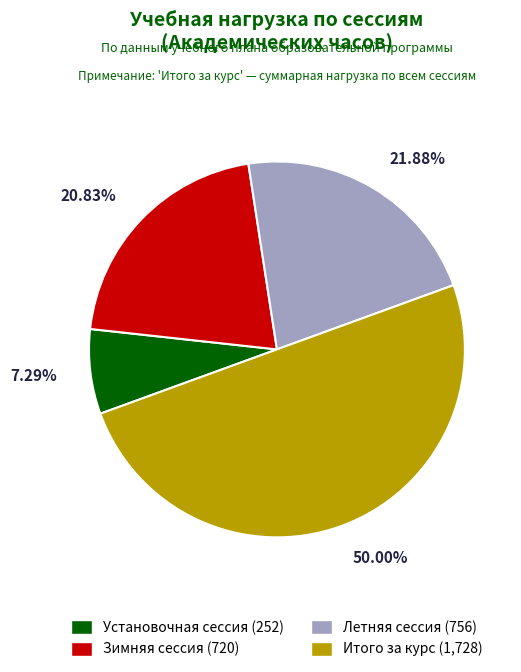

Between Летняя сессия and Установочная сессия, which is larger?

Летняя сессия